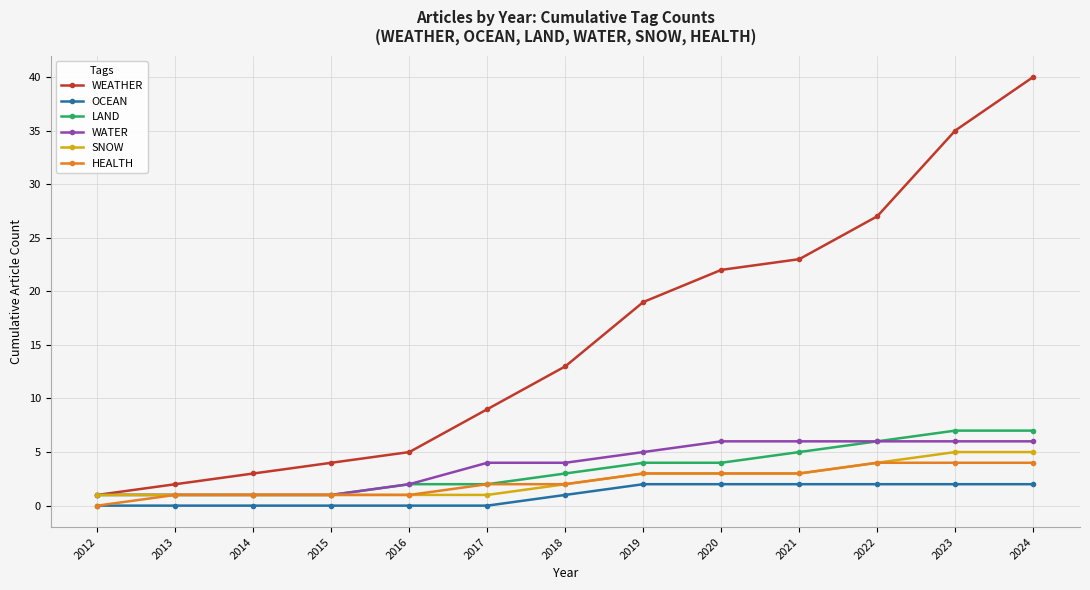

True or false: OCEAN and WEATHER cross at least once.

False